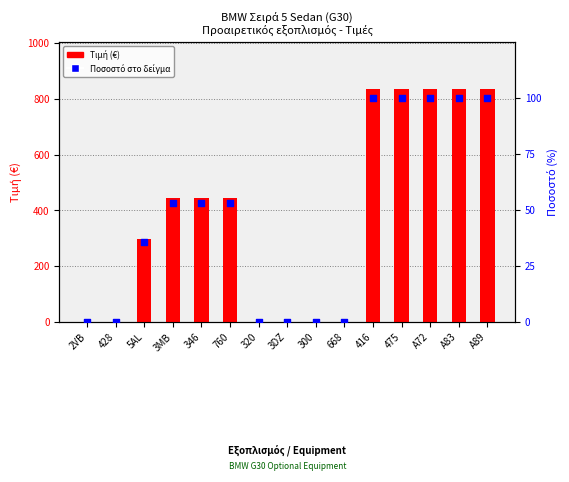

At how many categories does at least one series exceed 699?

5